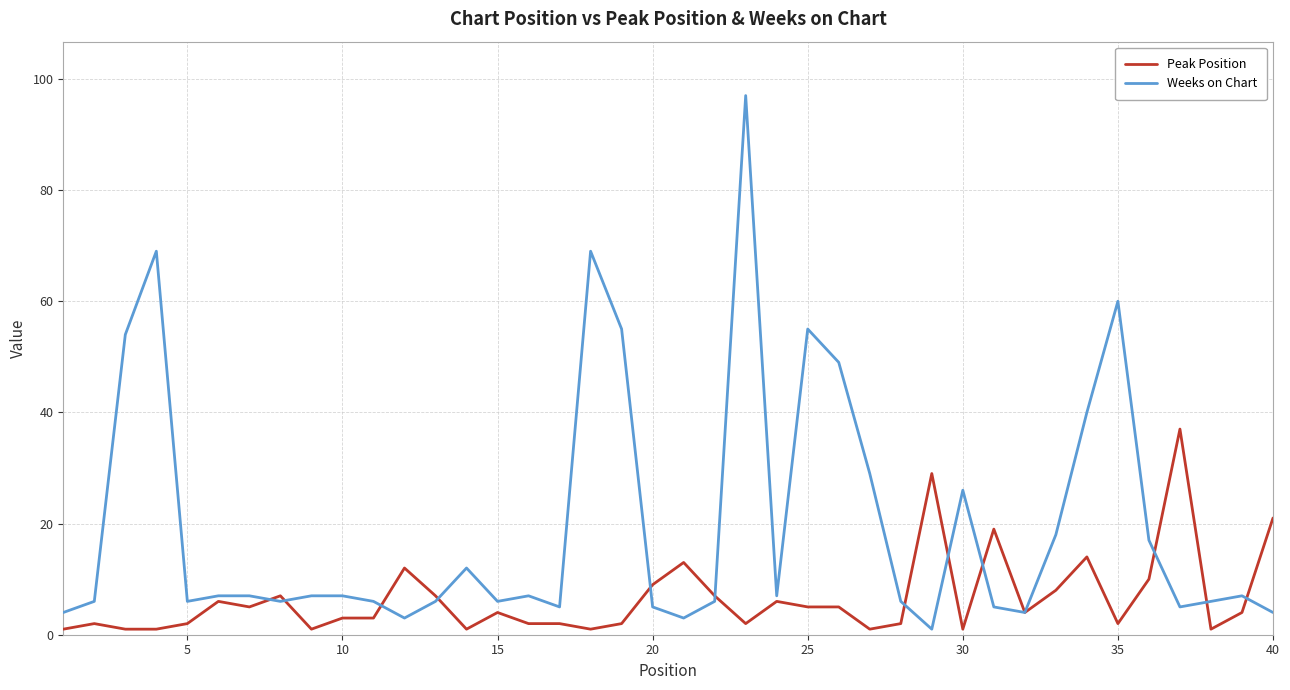

What is the maximum value shown in the chart?

97